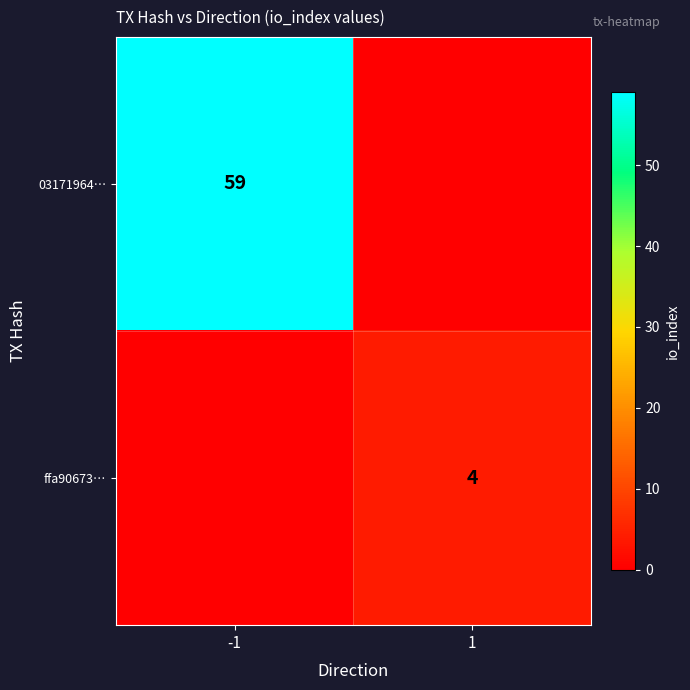

True or false: 03171964… has a value of 59 at -1.

True